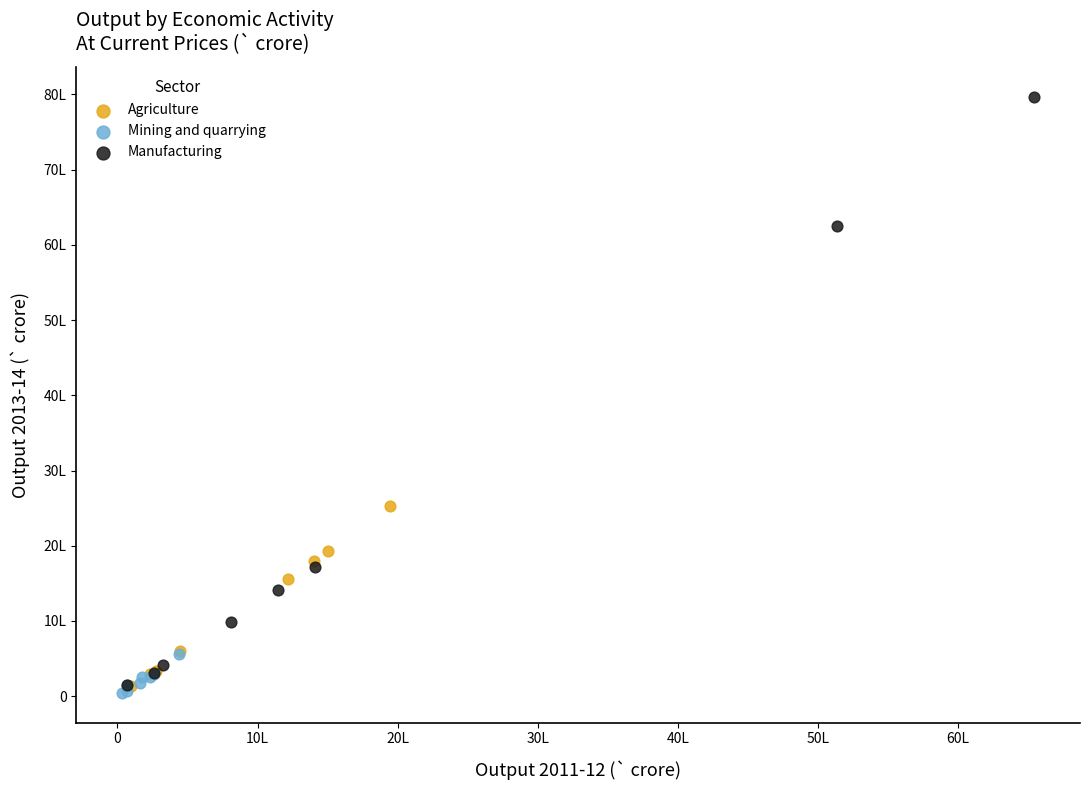

Which series reaches the maximum Y coordinate?

Manufacturing